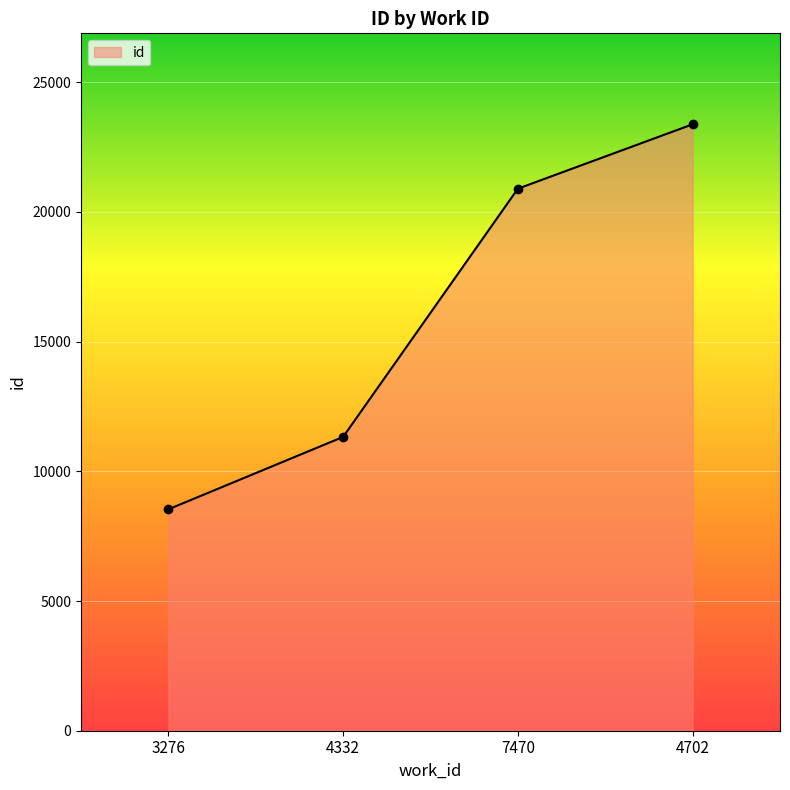

Approximately how many times larger is the value at 3276 compared to 4332?

0.8